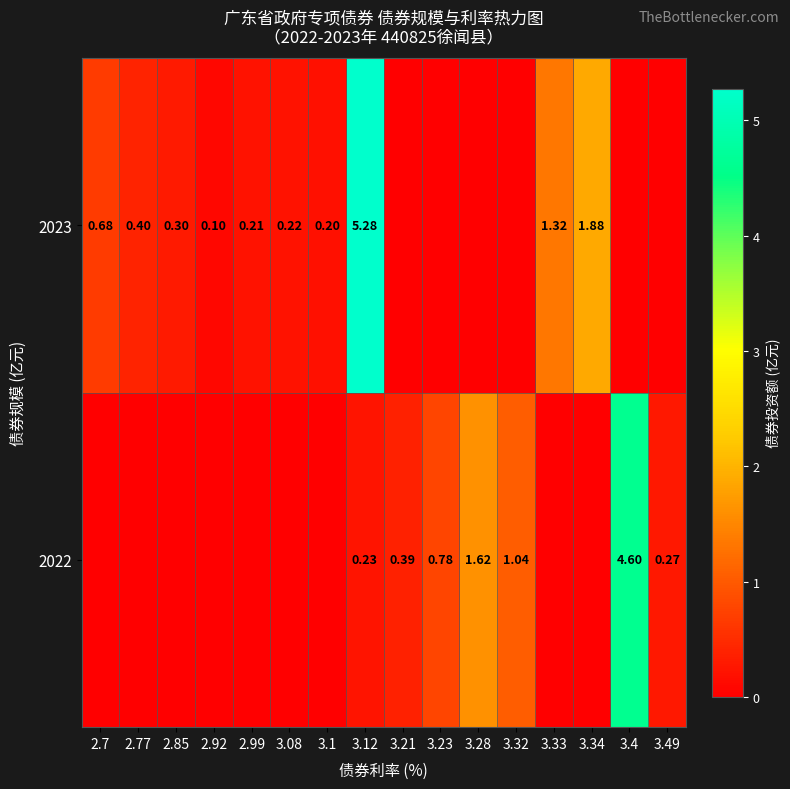

Is it true that row_0 equals 1.0 at 3.32?

True